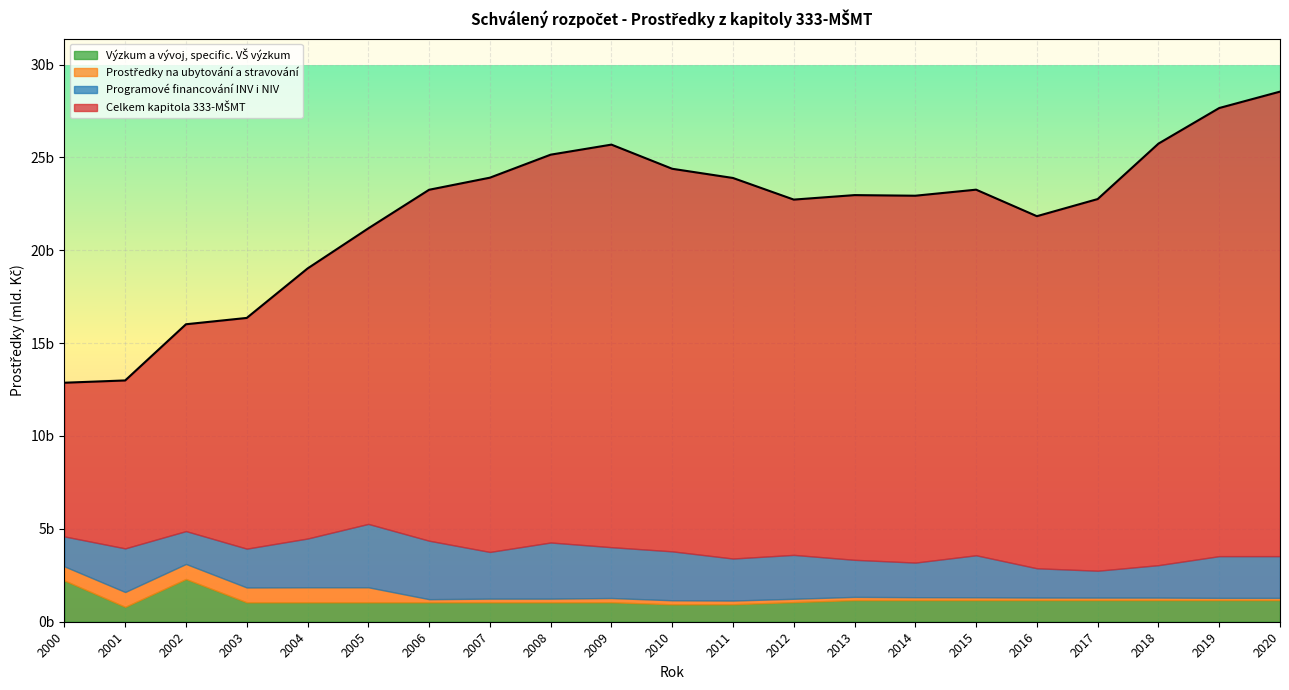

What is the smallest value displayed?

120000000